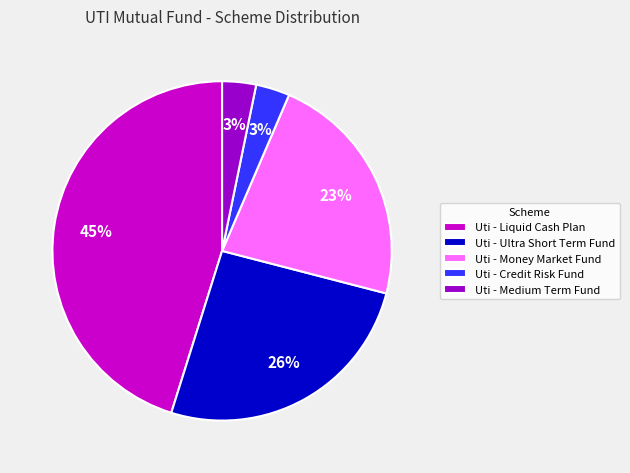

How many slices are in this pie chart?

5